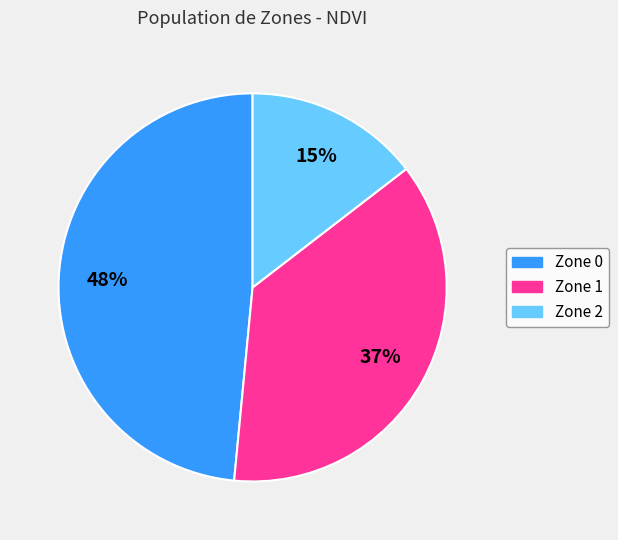

Approximately how many times larger is the value at Zone 0 compared to Zone 1?

1.3